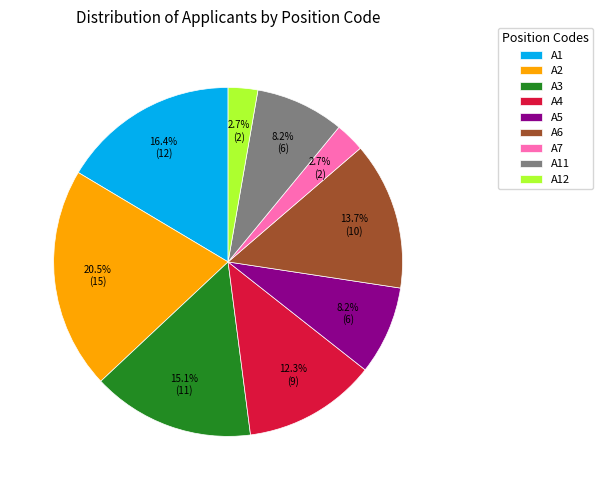

Which slice is the largest?

A2